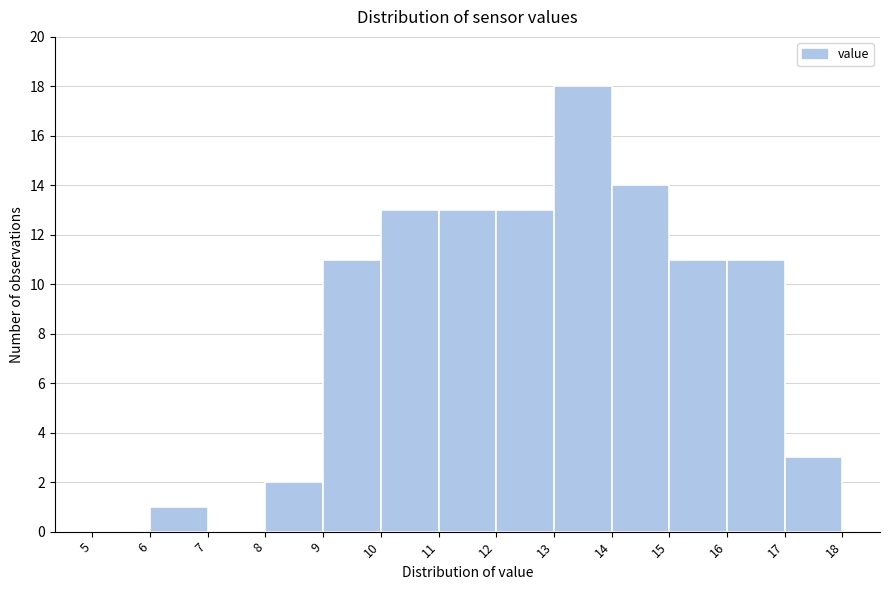

Reading left to right, transcribe this chart: for each bar, give the range it covers on the x-axis and its height. The values are not printed on the chart, so give them approximately, as read against the axis.

5 to 6: 0
6 to 7: 1
7 to 8: 0
8 to 9: 2
9 to 10: 11
10 to 11: 13
11 to 12: 13
12 to 13: 13
13 to 14: 18
14 to 15: 14
15 to 16: 11
16 to 17: 11
17 to 18: 3